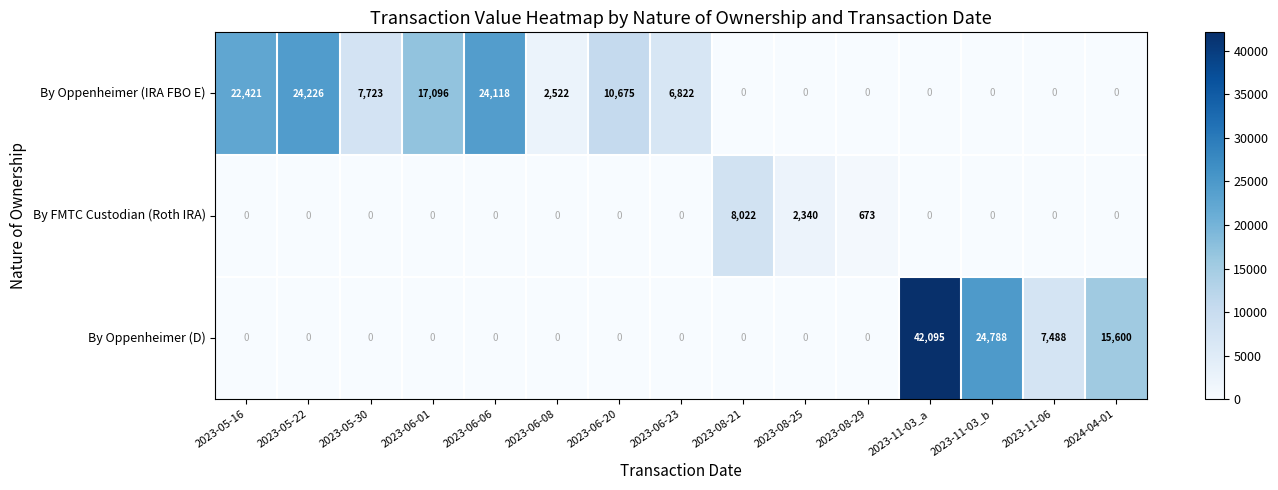

Where is By Oppenheimer (D) nearest to the value 21047?

2023-11-03_b